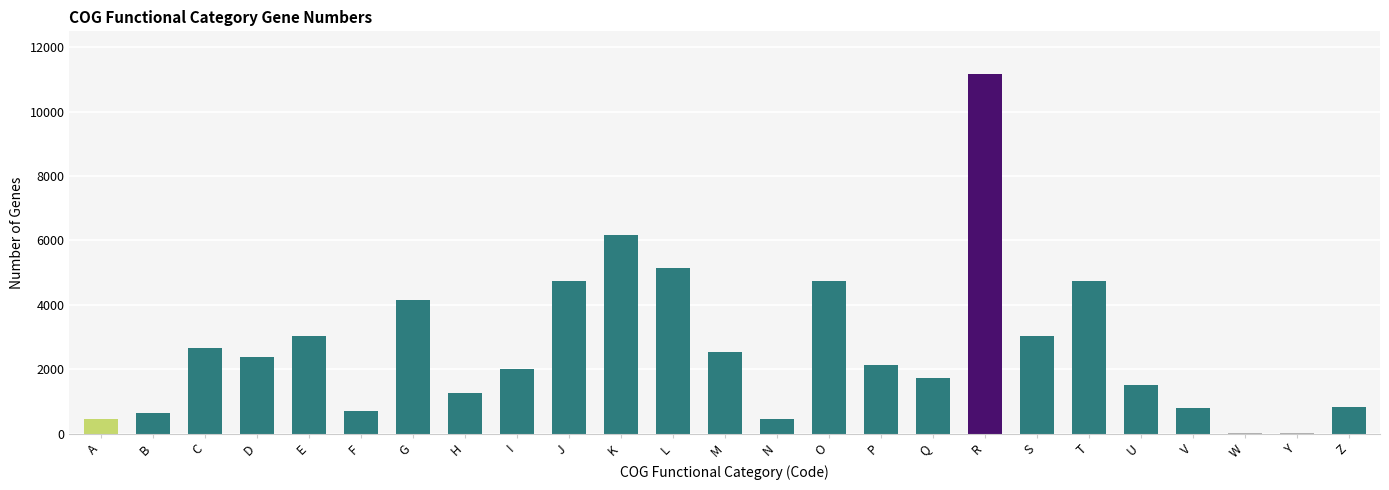

At which category does the chart reach its peak across all series?

R